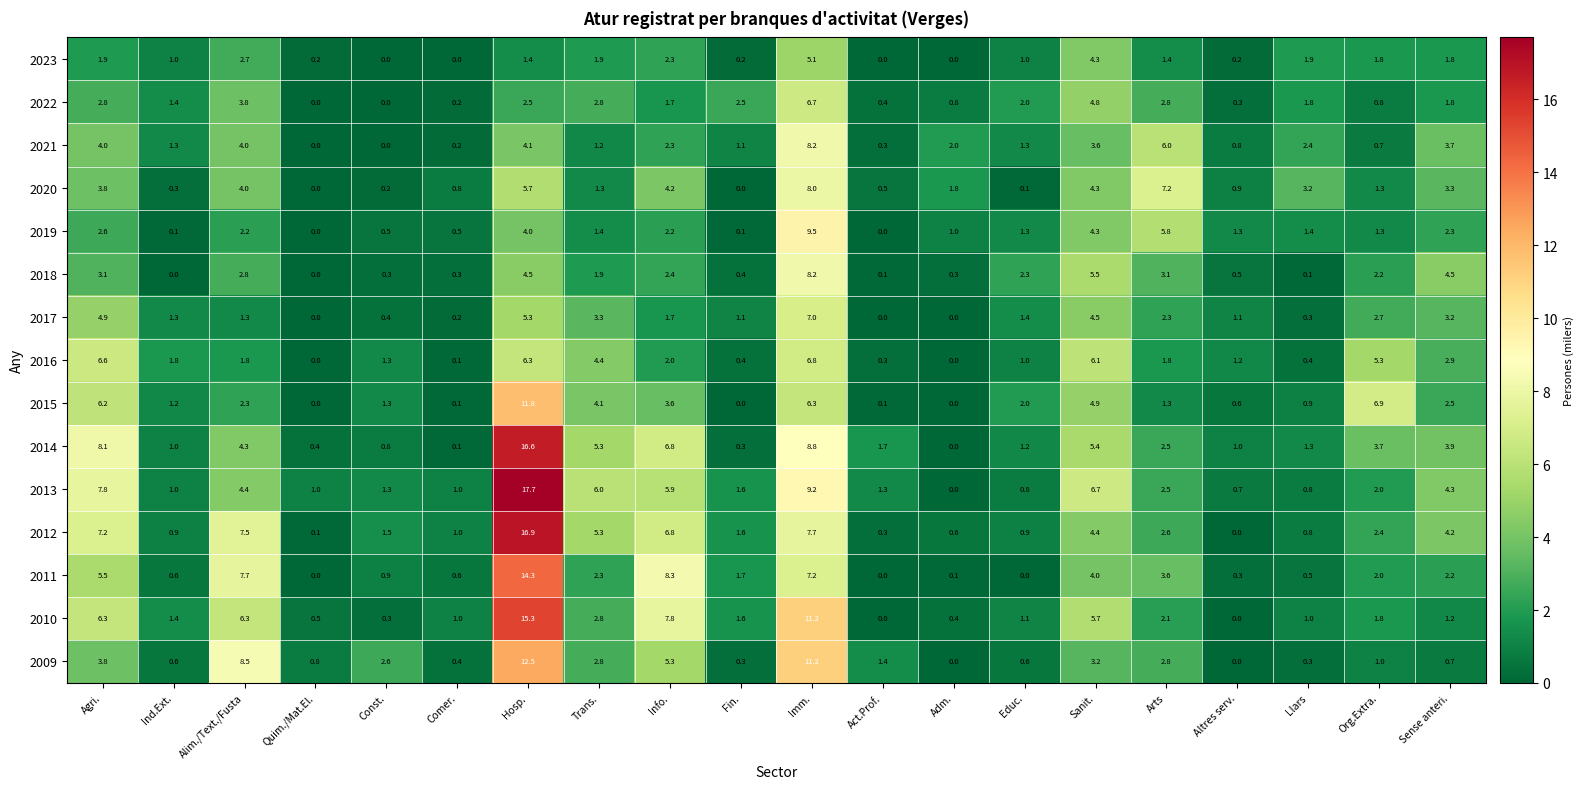

The value of 2010 at Imm. is 15.6. True or false?

False